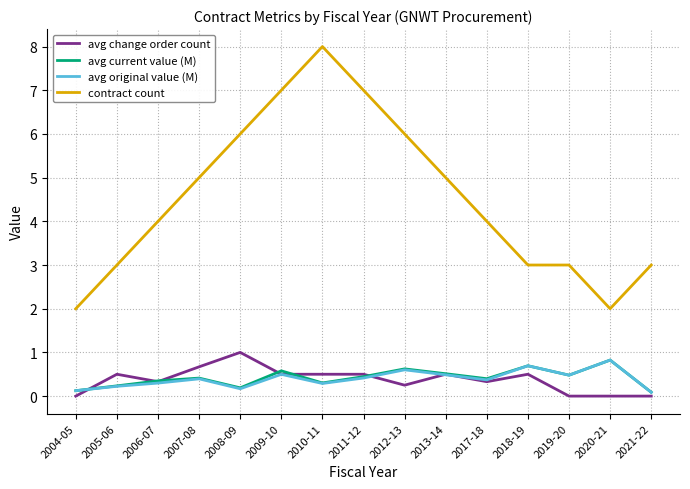

What is the spread (max minus min) of values at 2011-12?

6.6